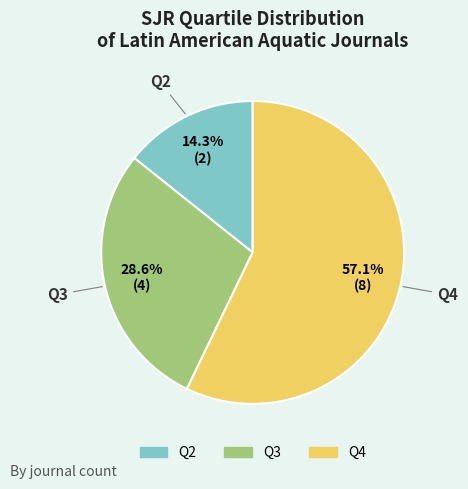

What portion of the pie excludes Q4?

42.9%